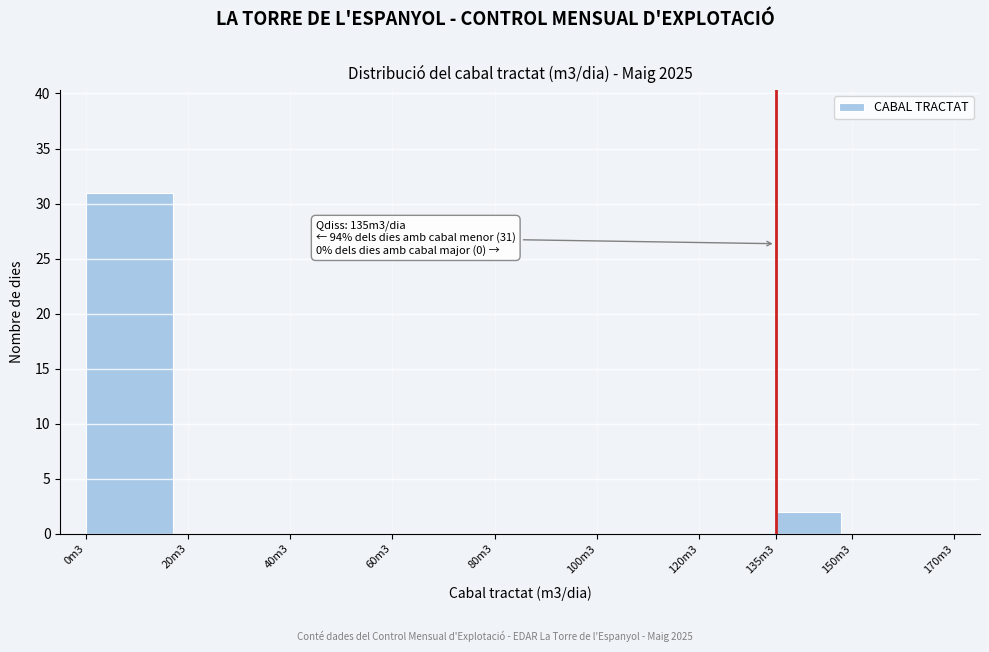

Reading left to right, what are all the values shown in this chart?

0m3=31	20m3=0	40m3=0	60m3=0	80m3=0	100m3=0	120m3=0	135m3=2	150m3=0